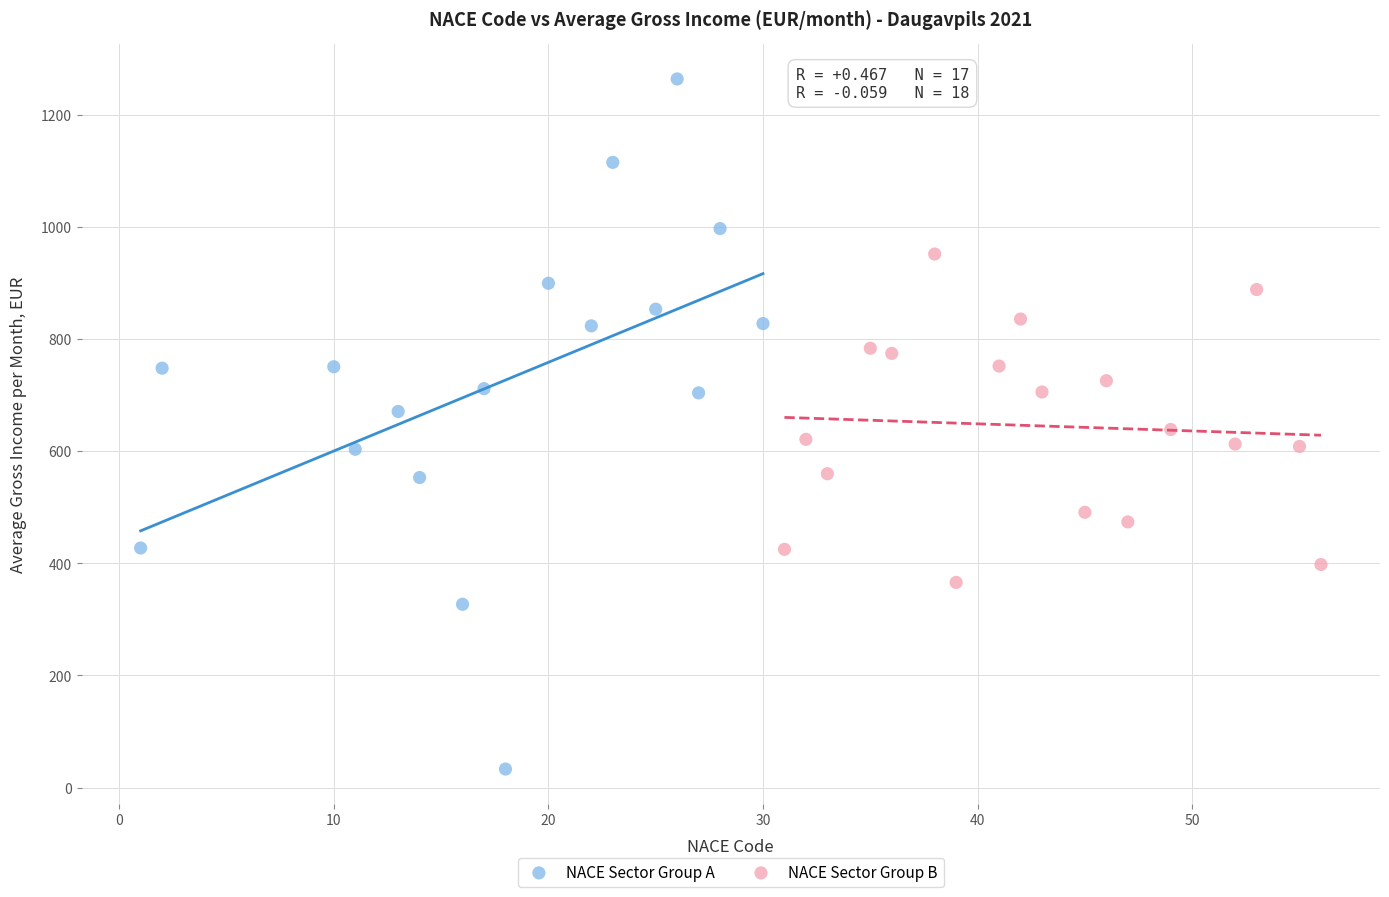

Which series has the widest spread of Y values?

NACE Sector Group A